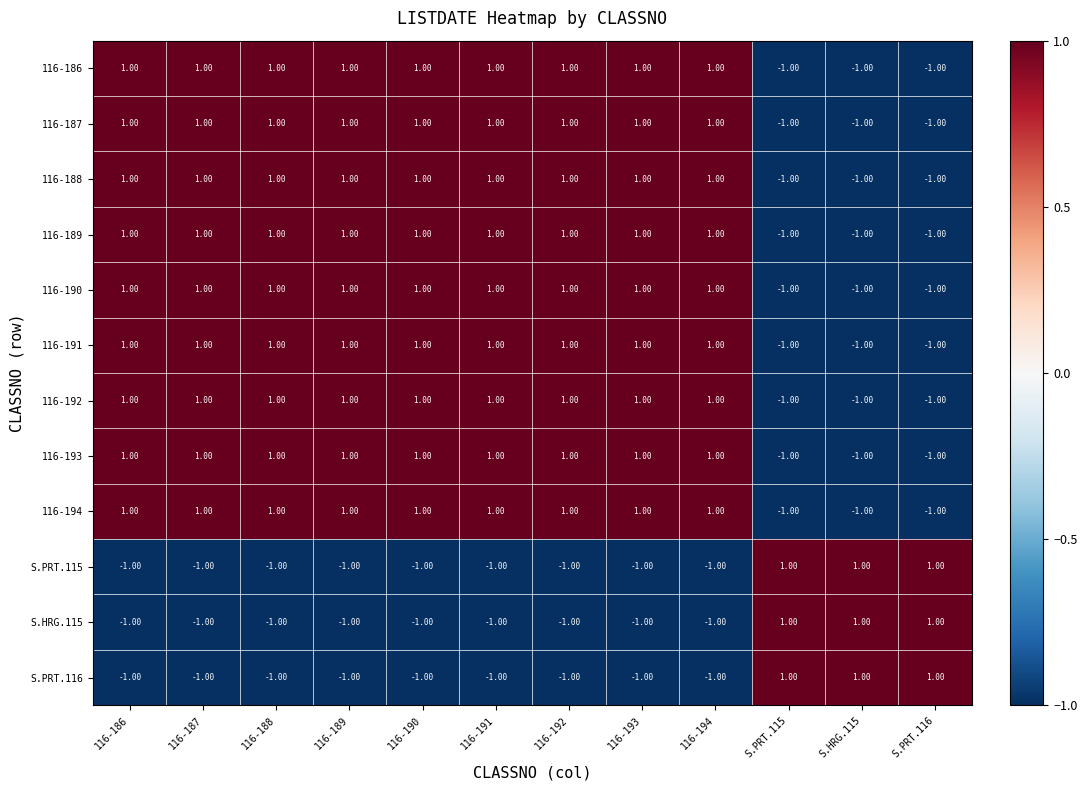

What is the sum of all 116-187 values?

6